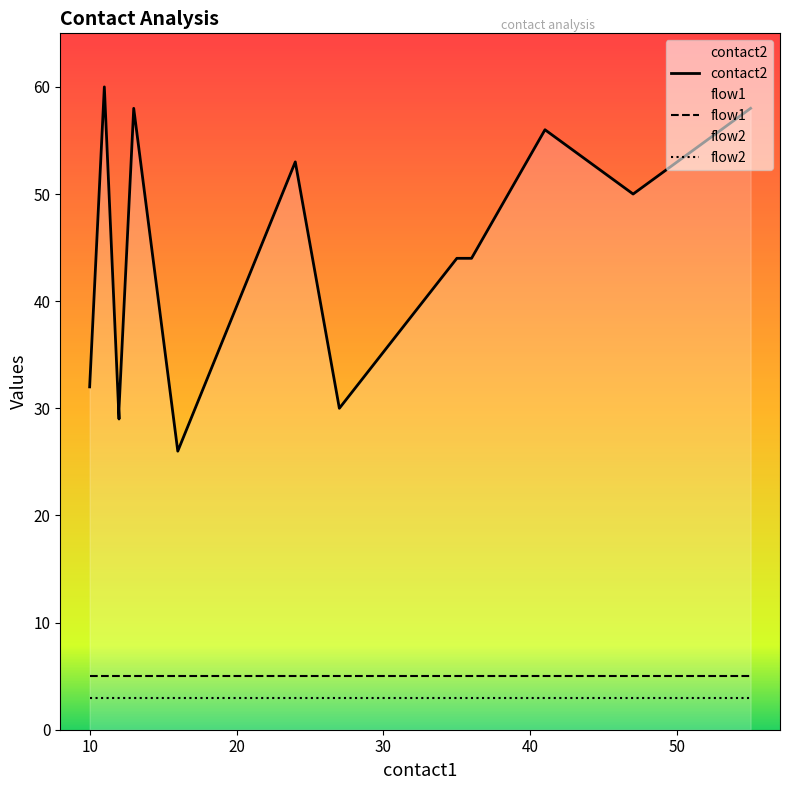

Which series has the largest total across all categories?

contact2